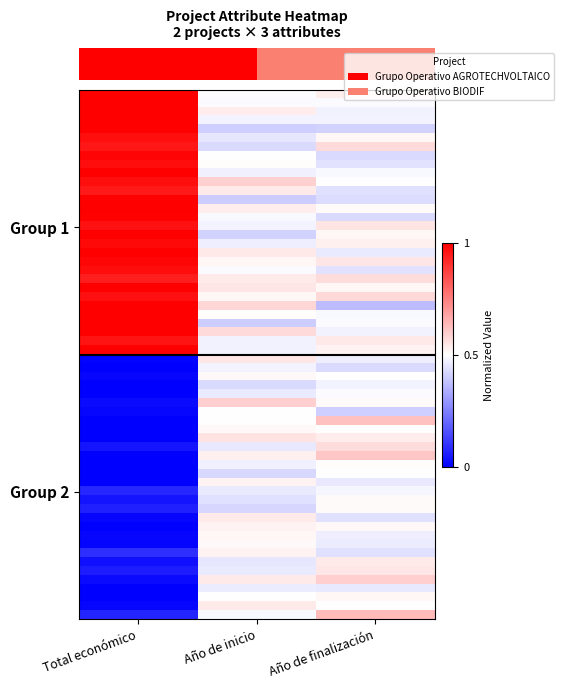

Which series changed the most between Total económico and Año de finalización?

BIODIF